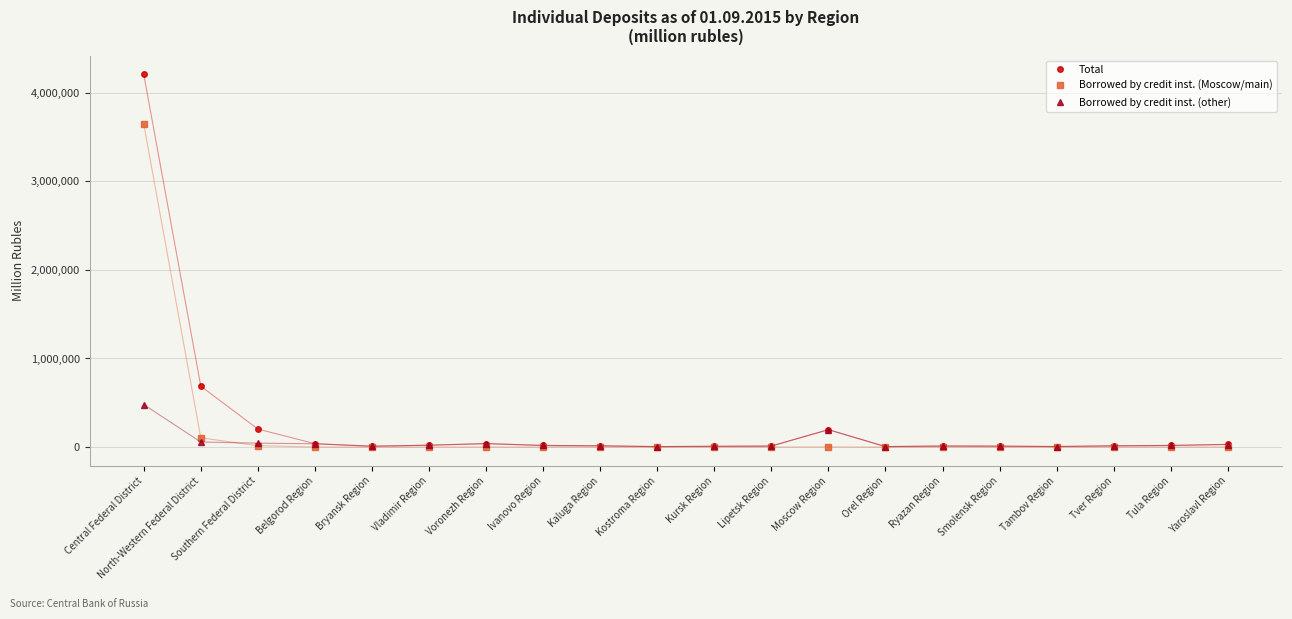

The value of Borrowed by credit inst. (Moscow/main) at North-Western Federal District is 104752. True or false?

True